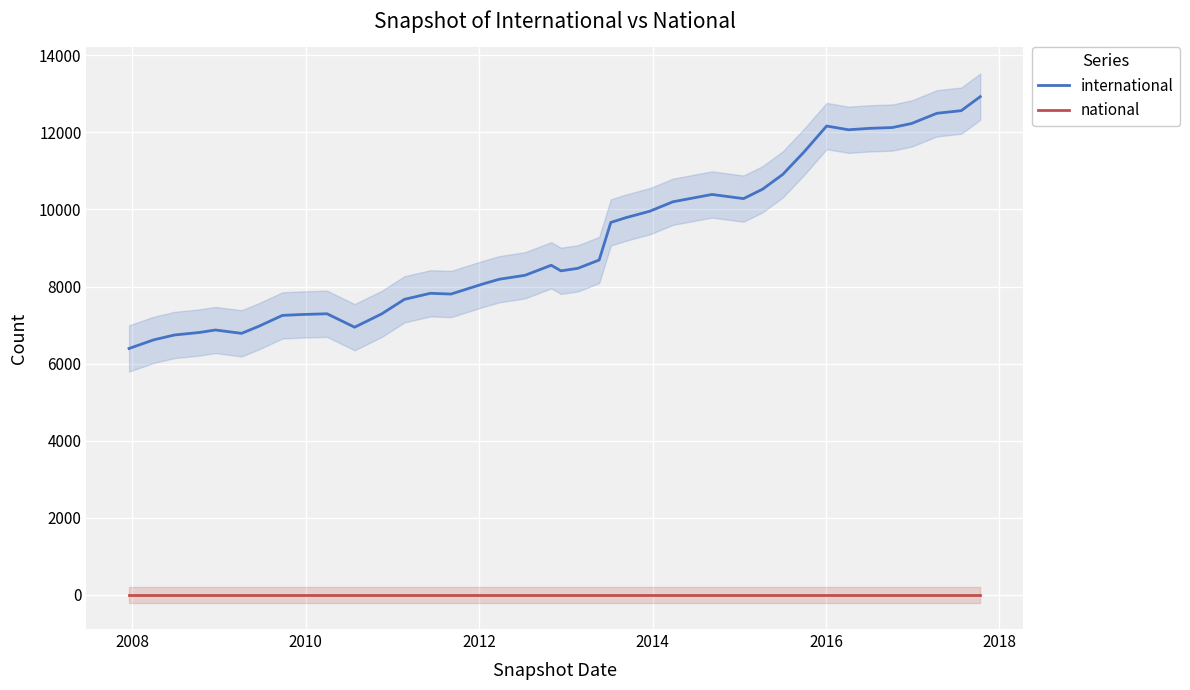

How many lines are shown in the chart?

2